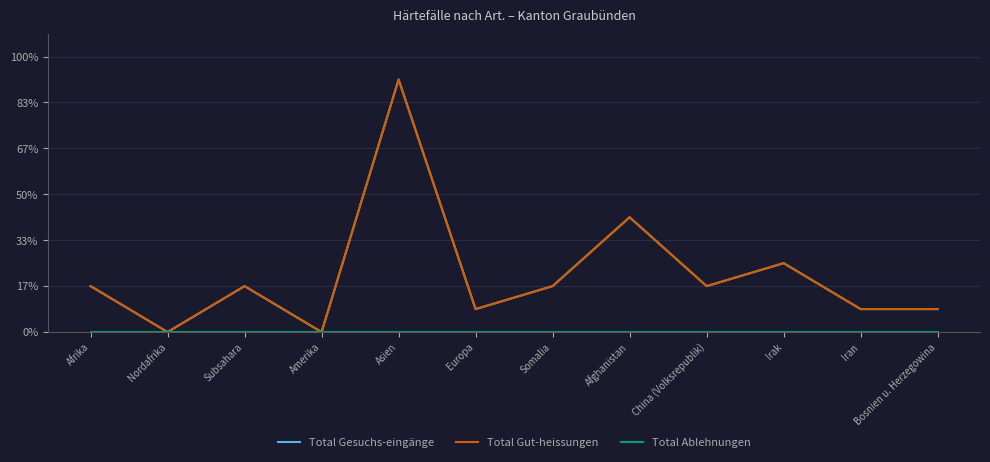

What position from the left is Iran?

11